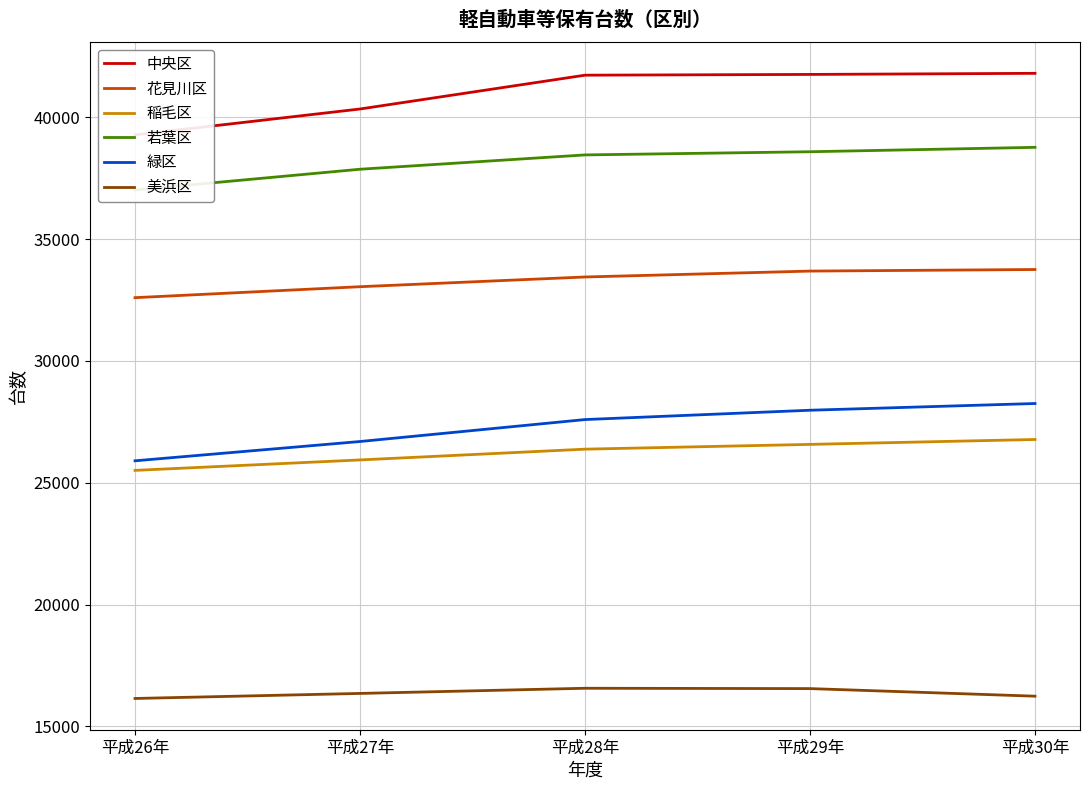

What position from the right is 平成29年?

2